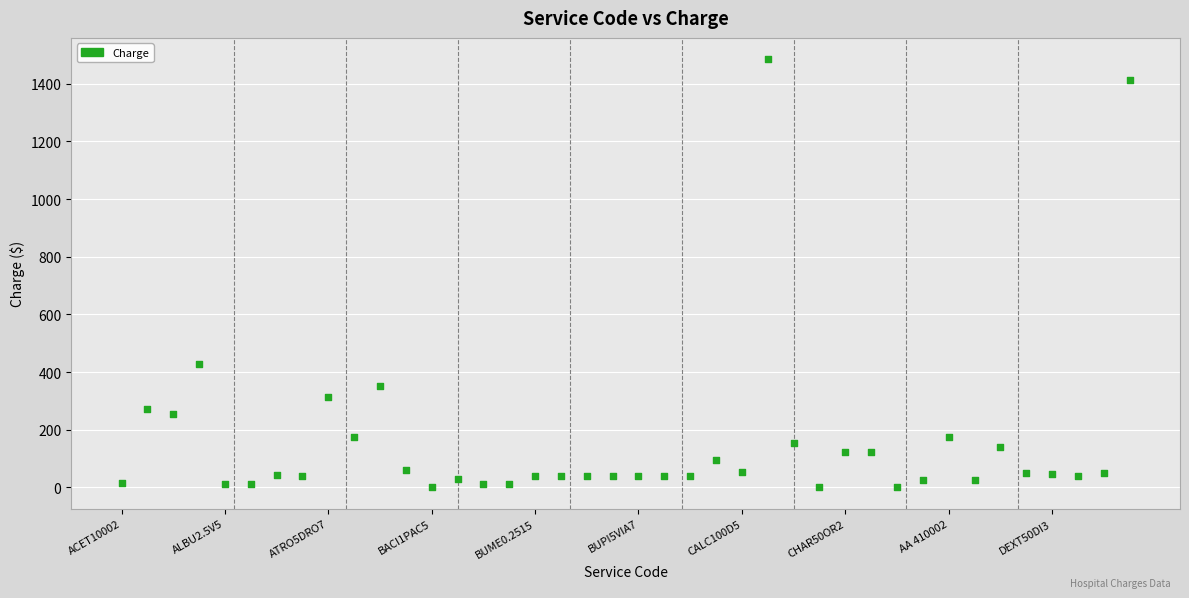

What Y value in the scatter plot is closest to 742?

429.0